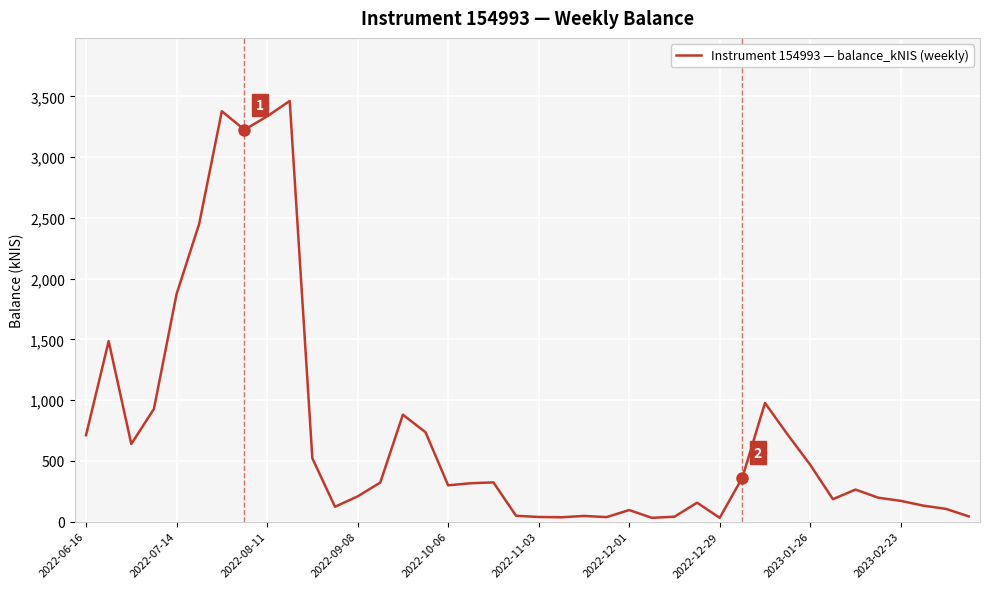

What is the maximum value shown in the chart?

3461.6